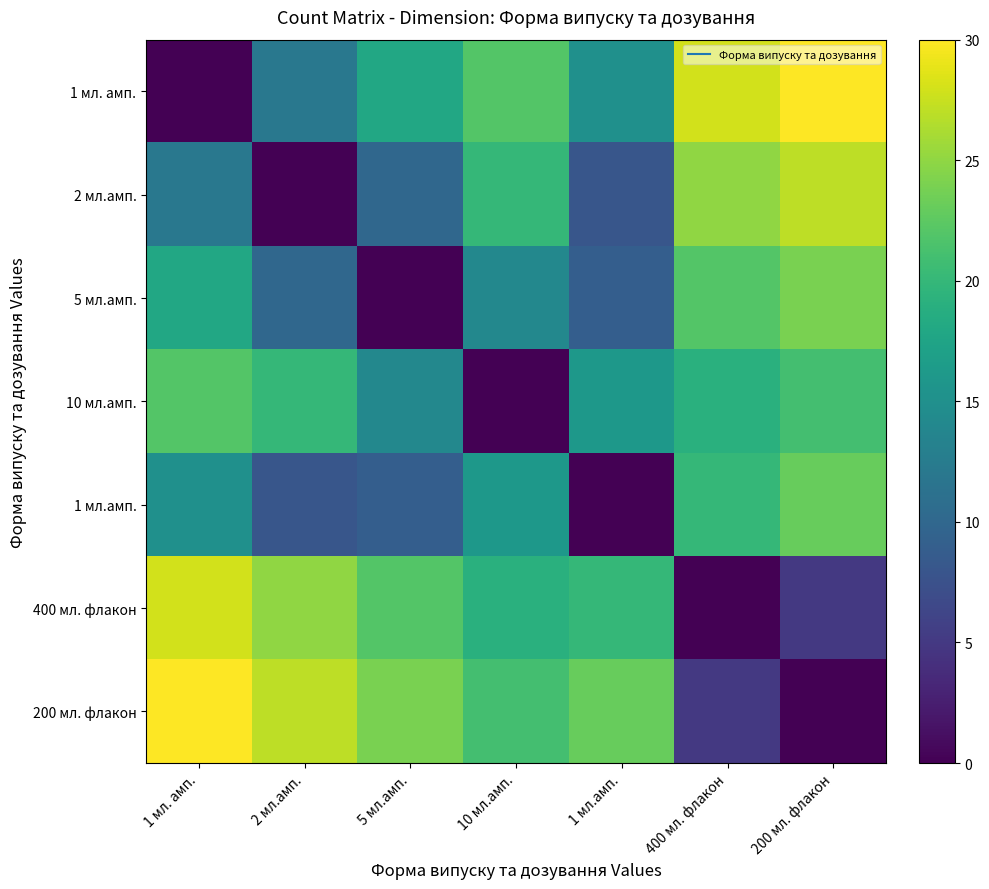

Reading left to right, list all the values displayed in this chart.

1 мл. амп.: 1 мл. амп.=0	2 мл.амп.=12	5 мл.амп.=18	10 мл.амп.=22	1 мл.амп.=15	400 мл. флакон=28	200 мл. флакон=30
2 мл.амп.: 1 мл. амп.=12	2 мл.амп.=0	5 мл.амп.=10	10 мл.амп.=20	1 мл.амп.=8	400 мл. флакон=25	200 мл. флакон=27
5 мл.амп.: 1 мл. амп.=18	2 мл.амп.=10	5 мл.амп.=0	10 мл.амп.=14	1 мл.амп.=9	400 мл. флакон=22	200 мл. флакон=24
10 мл.амп.: 1 мл. амп.=22	2 мл.амп.=20	5 мл.амп.=14	10 мл.амп.=0	1 мл.амп.=16	400 мл. флакон=19	200 мл. флакон=21
1 мл.амп.: 1 мл. амп.=15	2 мл.амп.=8	5 мл.амп.=9	10 мл.амп.=16	1 мл.амп.=0	400 мл. флакон=20	200 мл. флакон=23
400 мл. флакон: 1 мл. амп.=28	2 мл.амп.=25	5 мл.амп.=22	10 мл.амп.=19	1 мл.амп.=20	400 мл. флакон=0	200 мл. флакон=5
200 мл. флакон: 1 мл. амп.=30	2 мл.амп.=27	5 мл.амп.=24	10 мл.амп.=21	1 мл.амп.=23	400 мл. флакон=5	200 мл. флакон=0